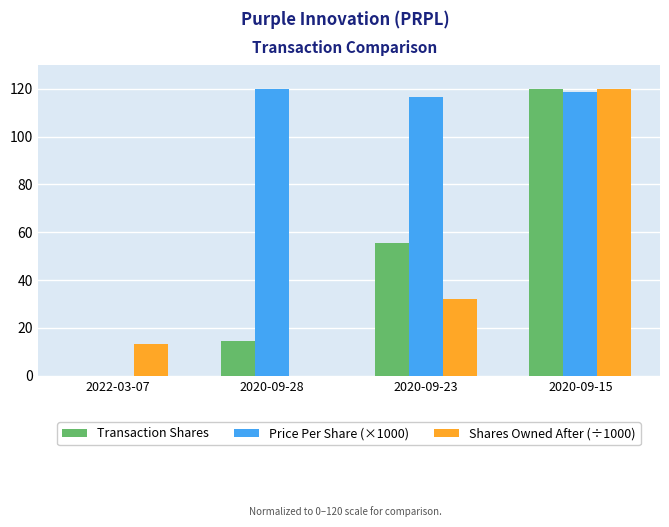

Which series changed the most between 2022-03-07 and 2020-09-15?

Transaction Shares